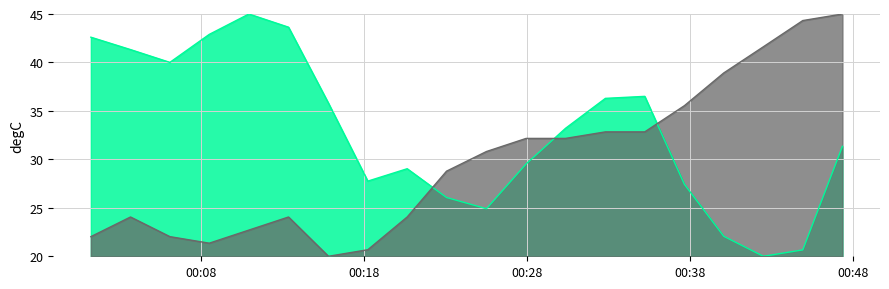

True or false: temperature and humidity cross at least once.

True